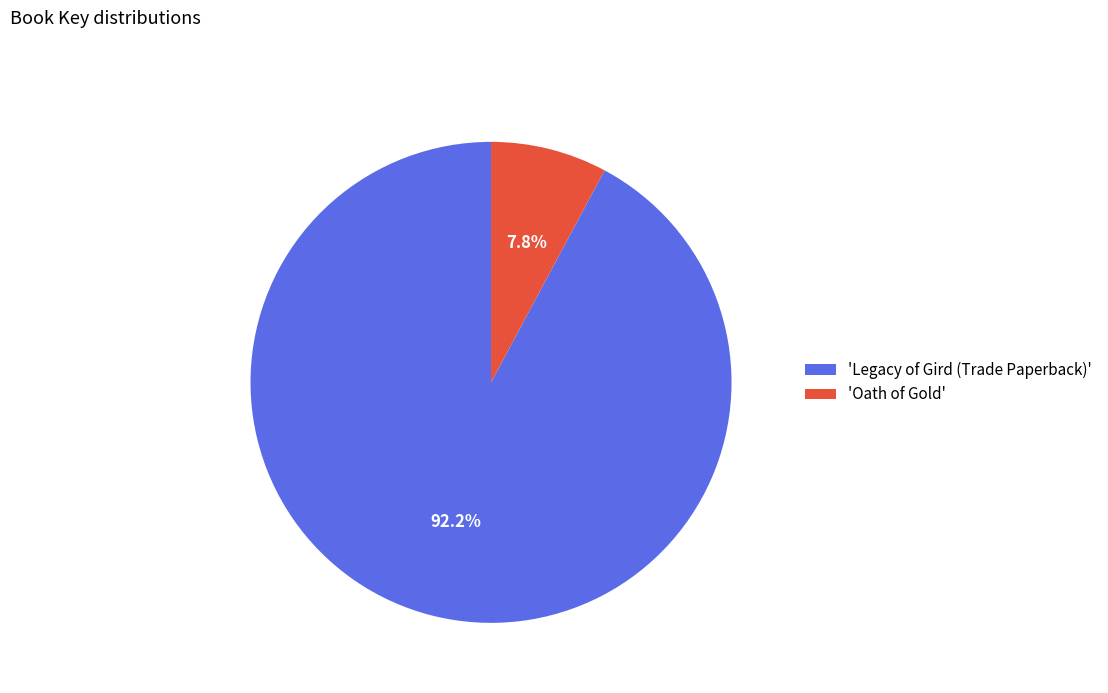

Which slice is the smallest?

'Oath of Gold'